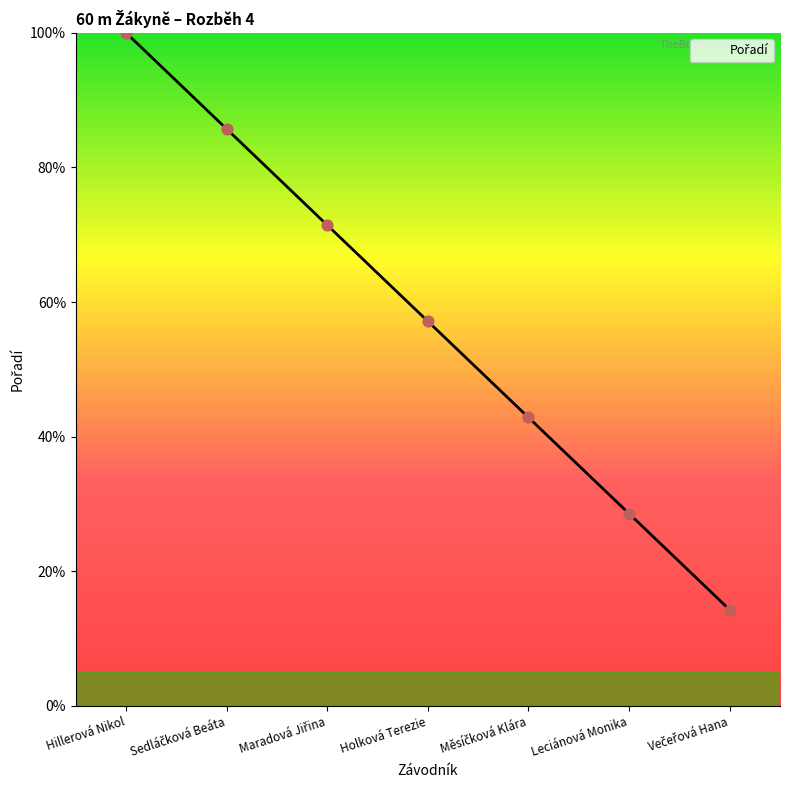

Is it true that the value at Hillerová Nikol is 30.2?

False